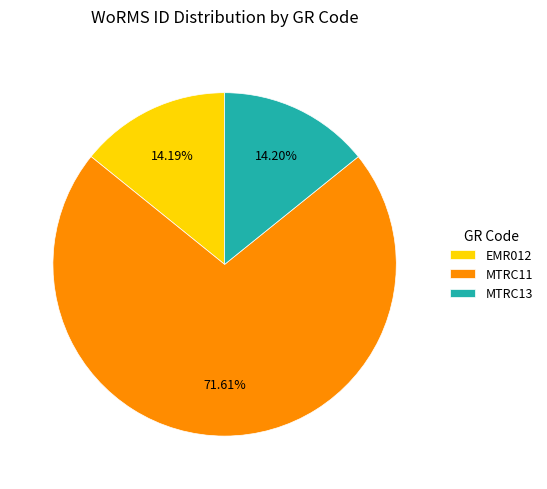

To the nearest percent, what is the difference between the largest and smallest slice percentages?

57%